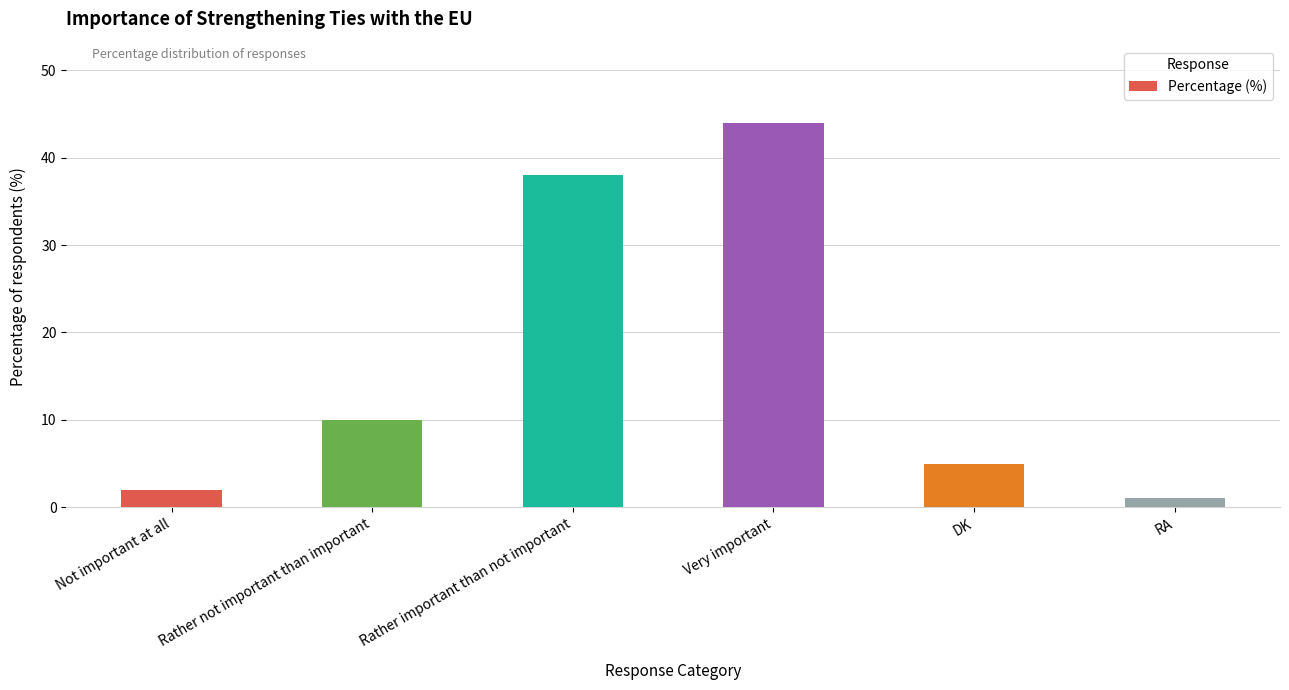

At which category does the chart reach its peak across all series?

Very important